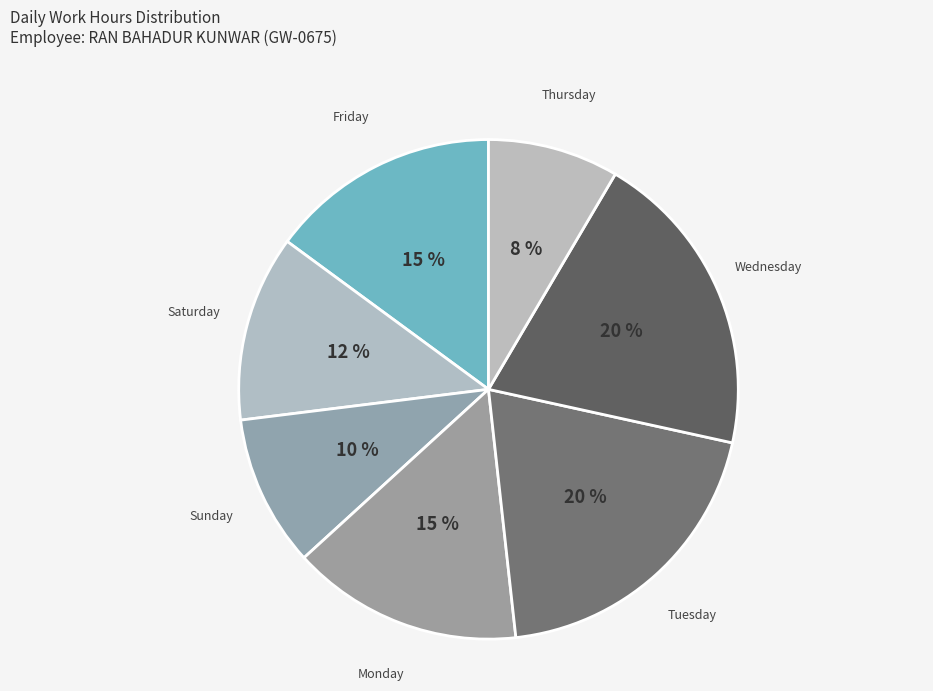

How many segments does this pie chart have?

7